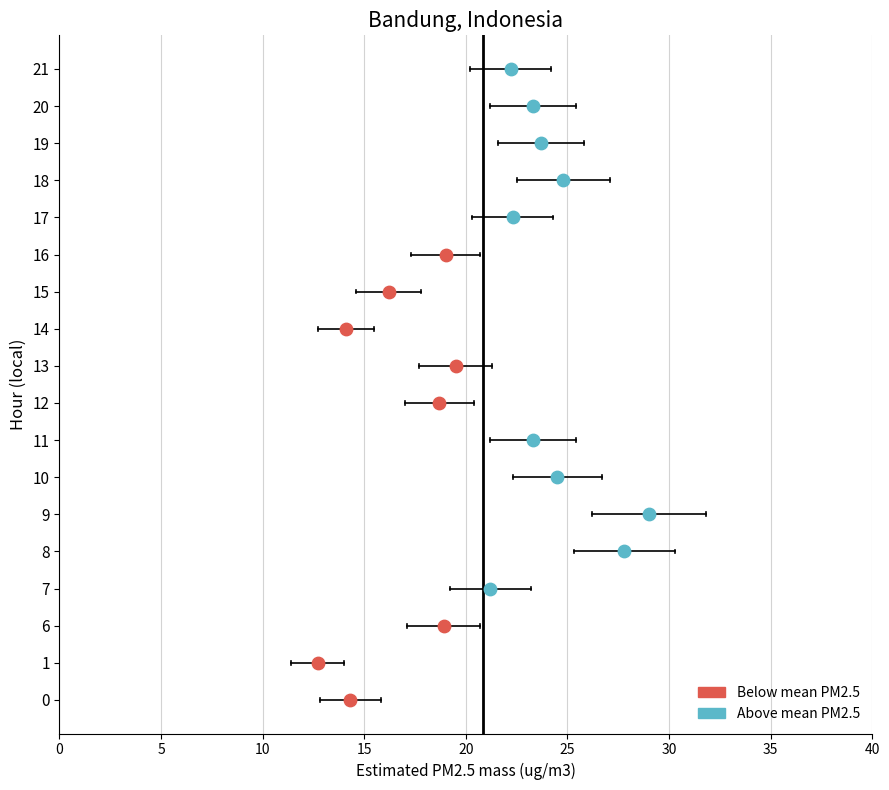

What is the change in value from 20 to 21?

-1.1